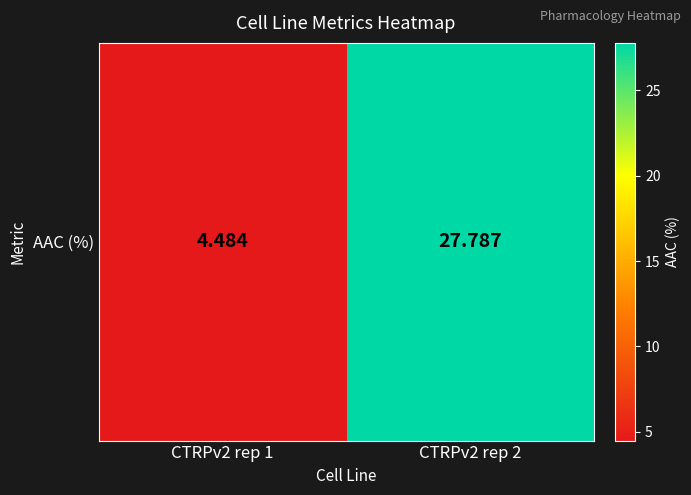

What is the difference between the maximum and minimum values?

23.3